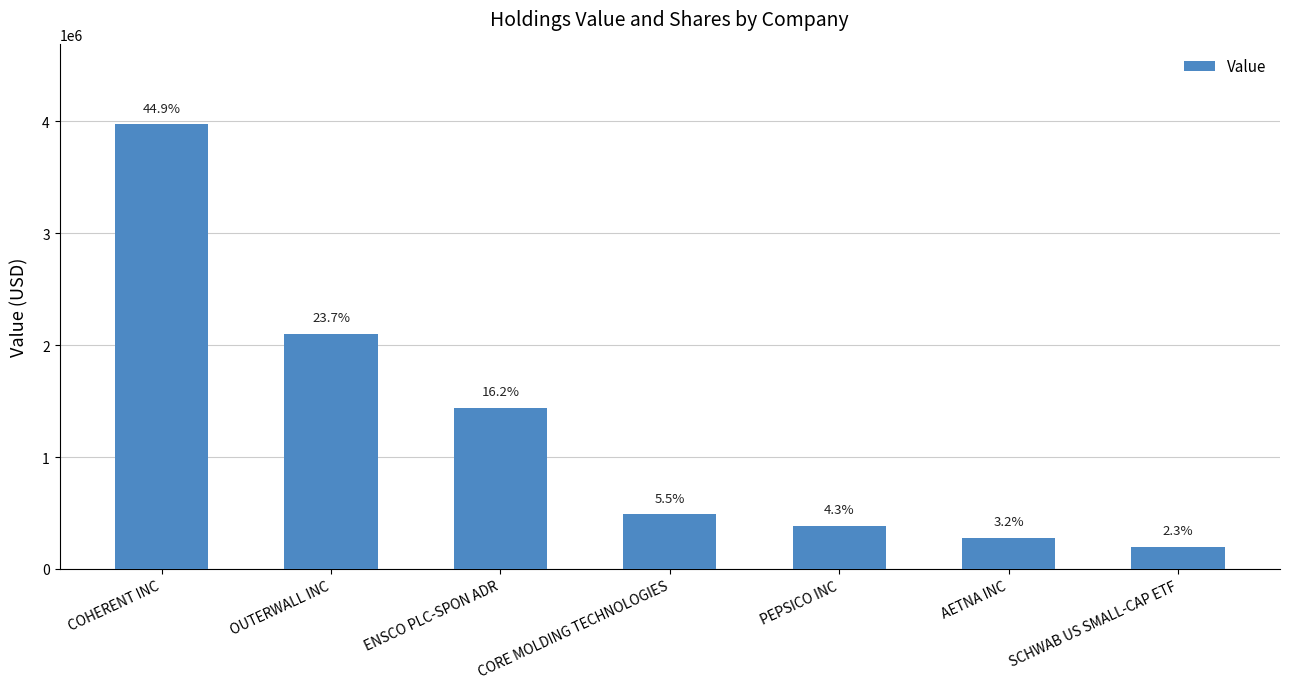

How many bars are there in total?

7